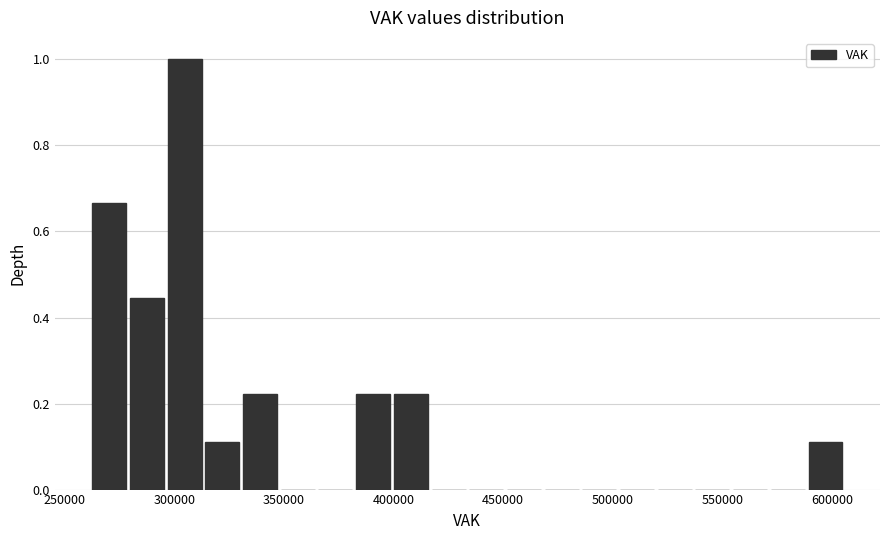

Around what value on the x-axis is the tallest bar? Give the approximate position of its centre, as read against the axis.

305000